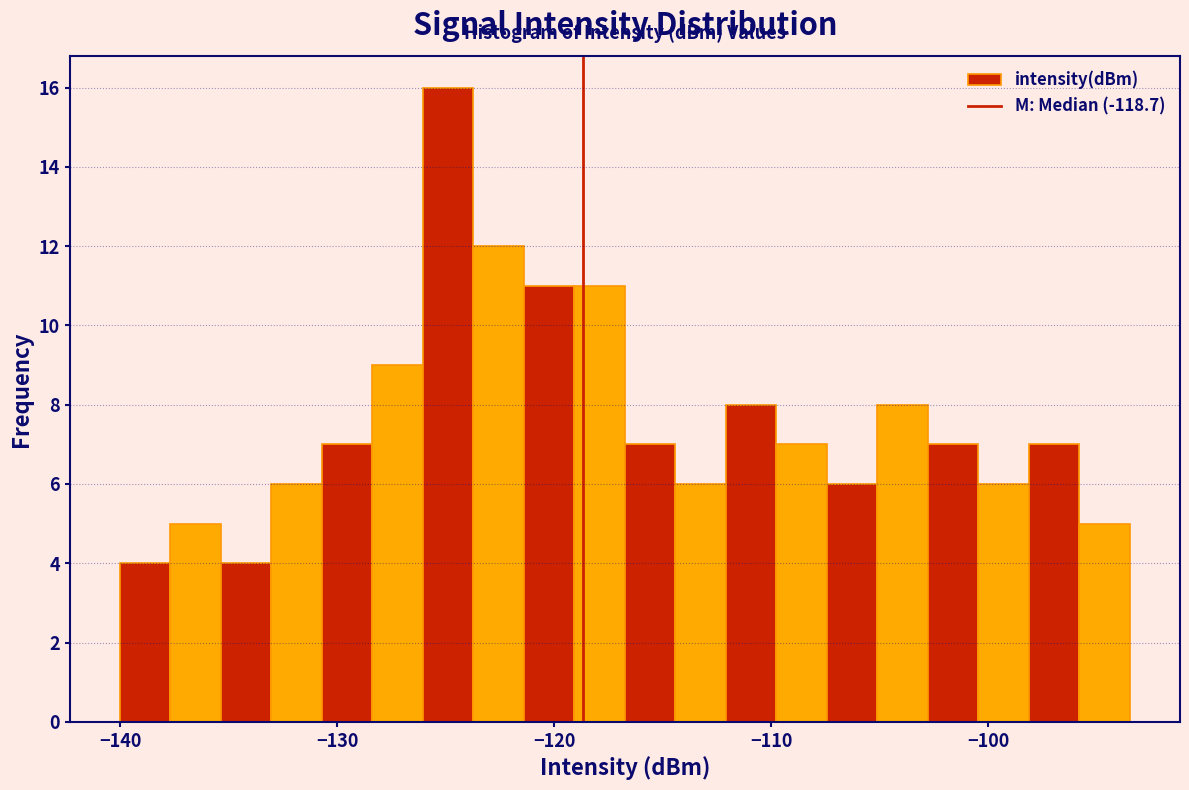

Read against the x-axis, roughly where is the centre of the tallest bar?

-125